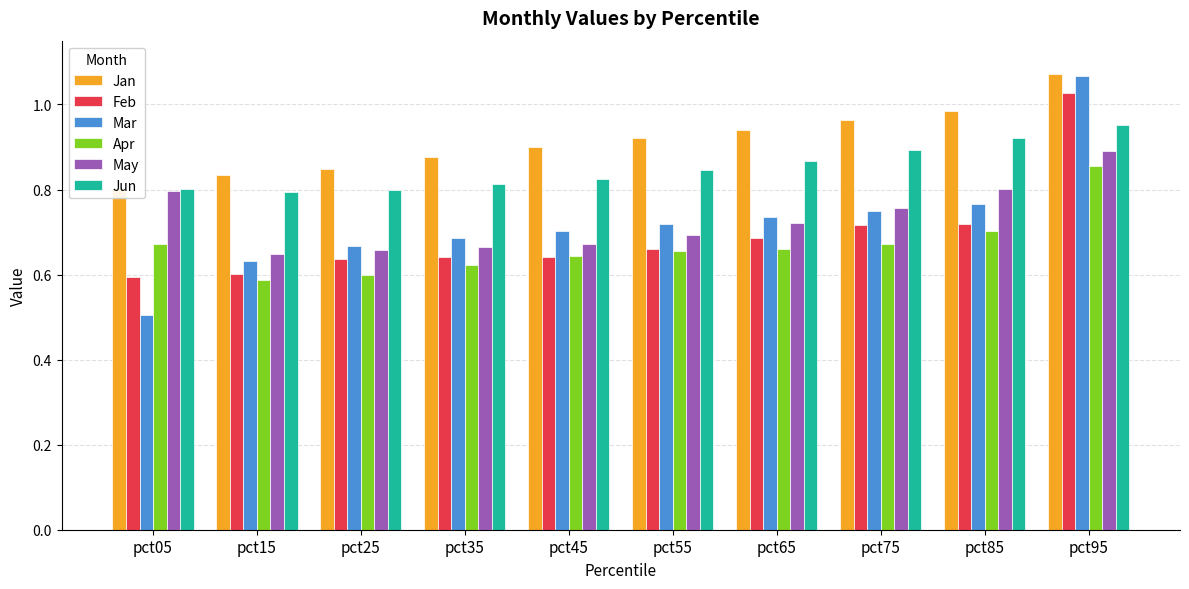

Reading left to right, extract all data points from this chart.

Jan: 0.8	0.8	0.8	0.9	0.9	0.9	0.9	1.0	1.0	1.1
Feb: 0.6	0.6	0.6	0.6	0.6	0.7	0.7	0.7	0.7	1.0
Mar: 0.5	0.6	0.7	0.7	0.7	0.7	0.7	0.7	0.8	1.1
Apr: 0.7	0.6	0.6	0.6	0.6	0.7	0.7	0.7	0.7	0.9
May: 0.8	0.6	0.7	0.7	0.7	0.7	0.7	0.8	0.8	0.9
Jun: 0.8	0.8	0.8	0.8	0.8	0.8	0.9	0.9	0.9	1.0